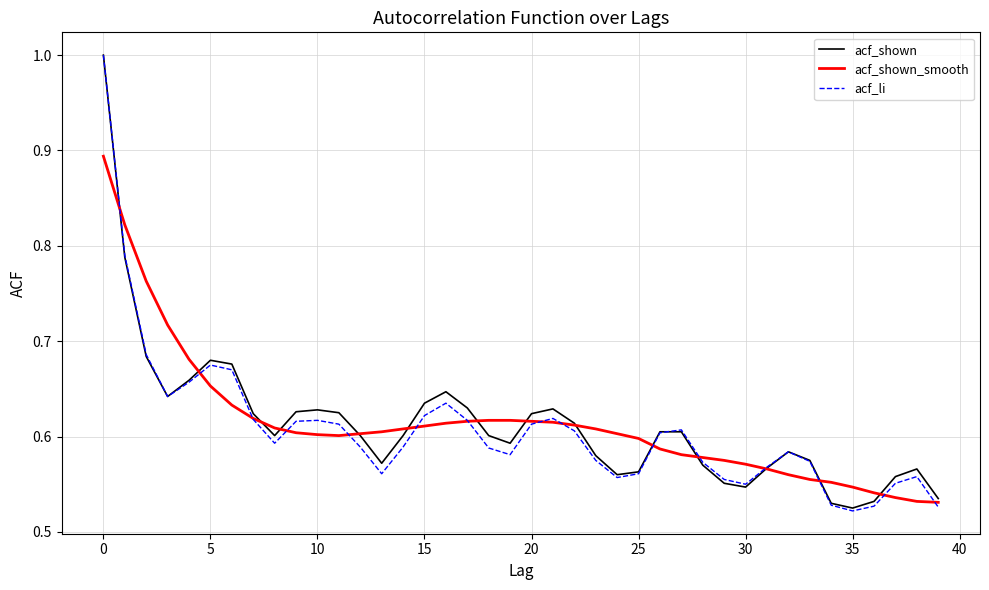

Which series has the largest range (max minus min)?

acf_li